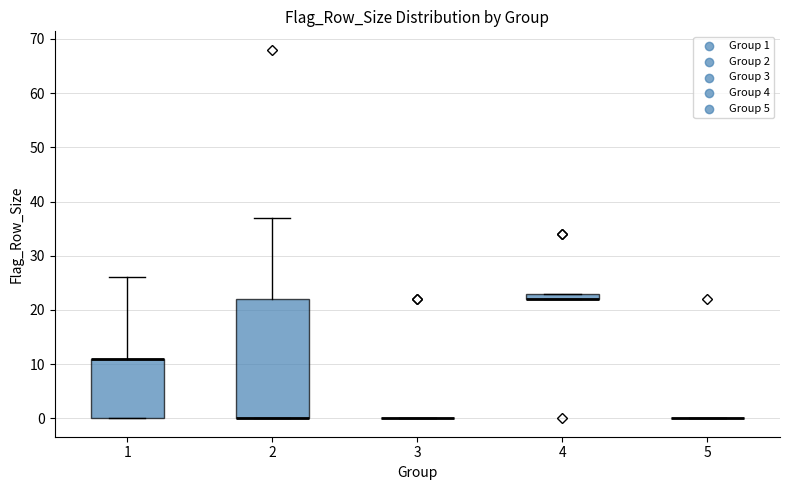

Which box is the tallest, from its lower edge to its upper edge?

2